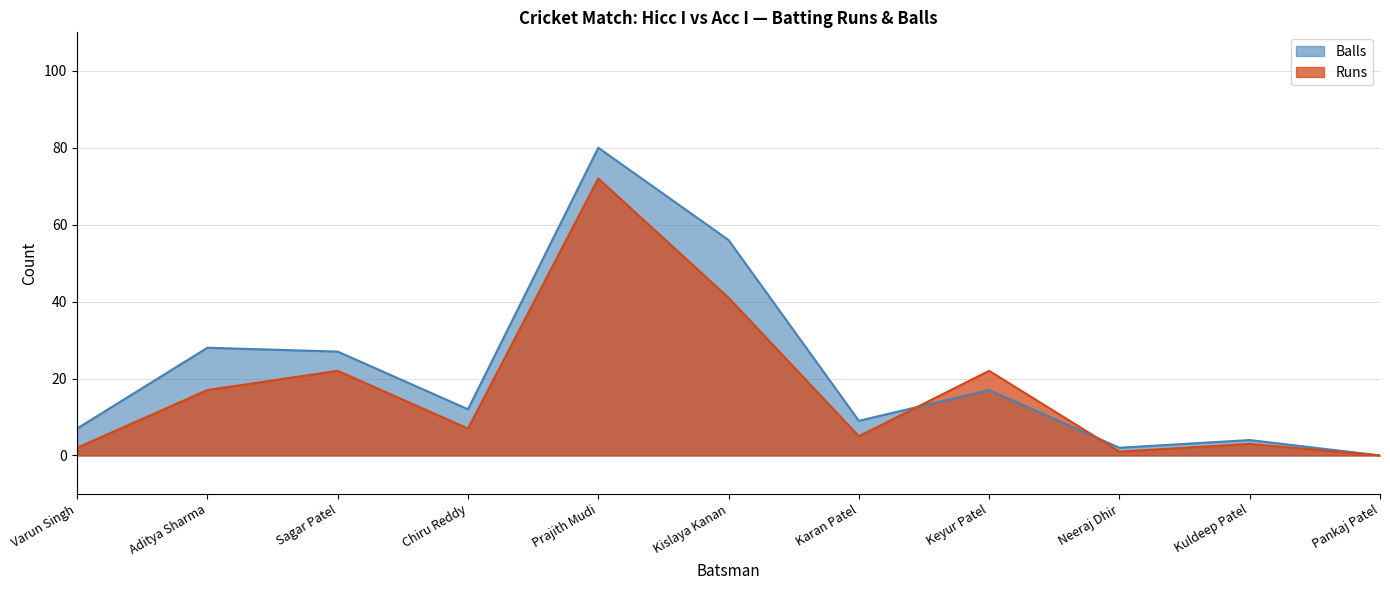

True or false: Runs has more than 2 points higher than both neighbors.

True